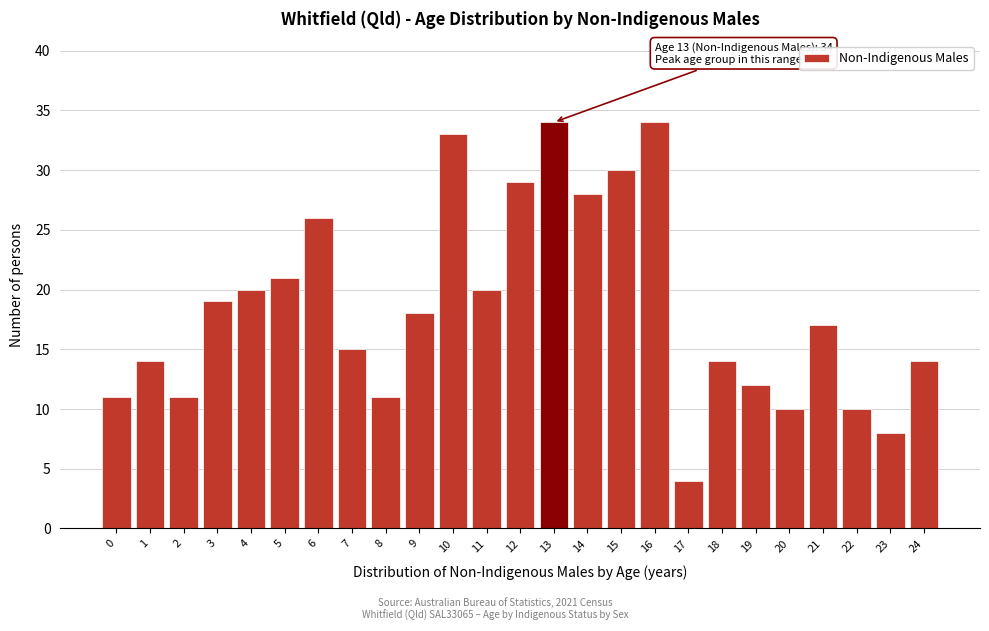

Reading right to left, what are all the values shown in this chart?

14	8	10	17	10	12	14	4	34	30	28	34	29	20	33	18	11	15	26	21	20	19	11	14	11